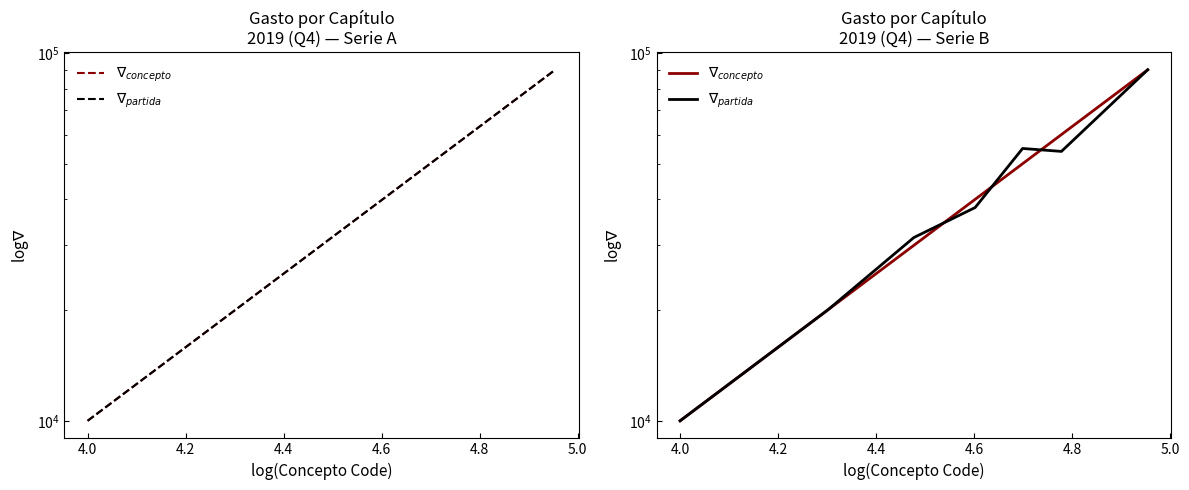

Is the value of $\nabla_{partida}$ at 5.0 greater than the value of $\nabla_{concepto}$ at 4.0?

Yes